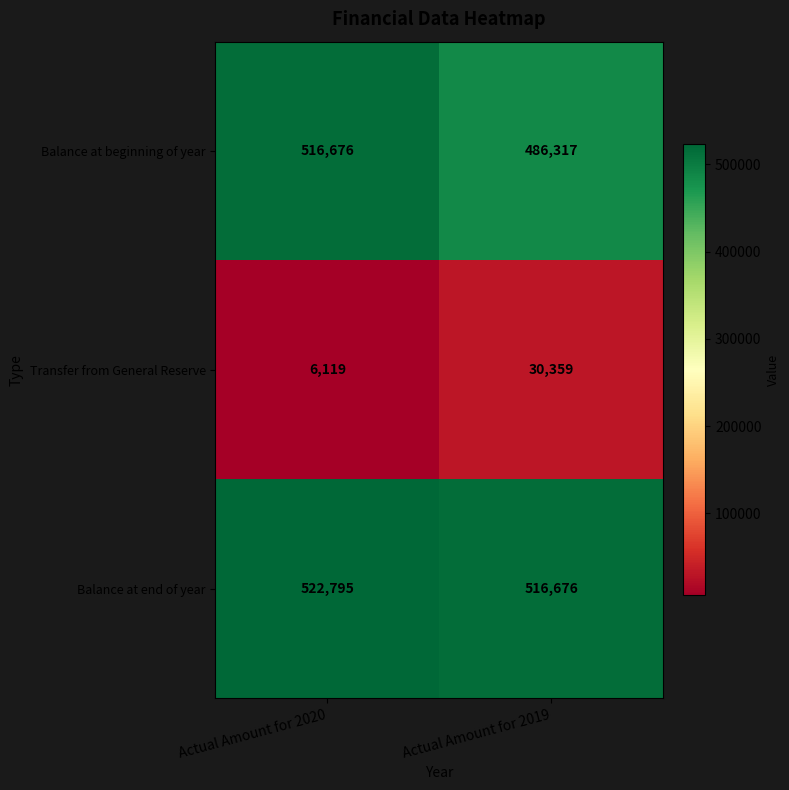

The Balance at beginning of year series shows 486317 at Actual Amount for 2019. True or false?

True